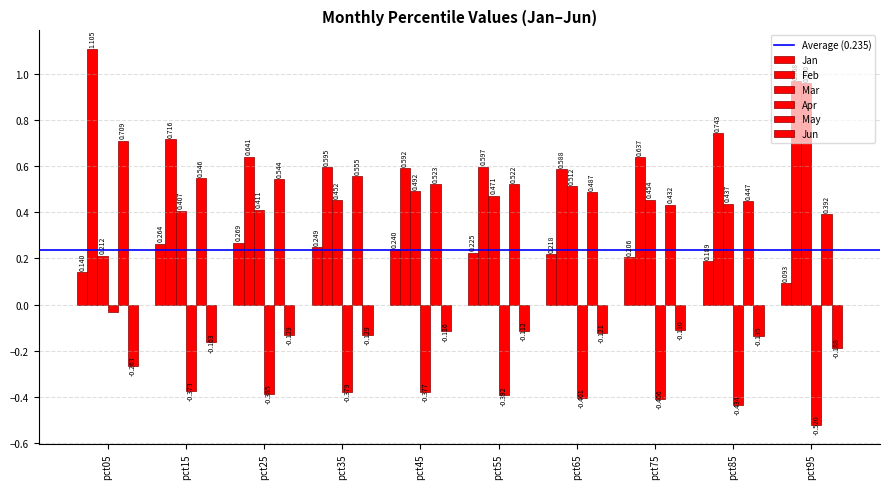

Does the chart contain any negative values?

Yes